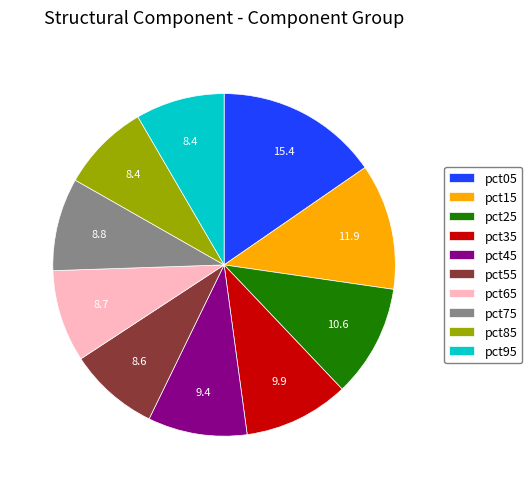

Is pct05 the majority of the pie?

No